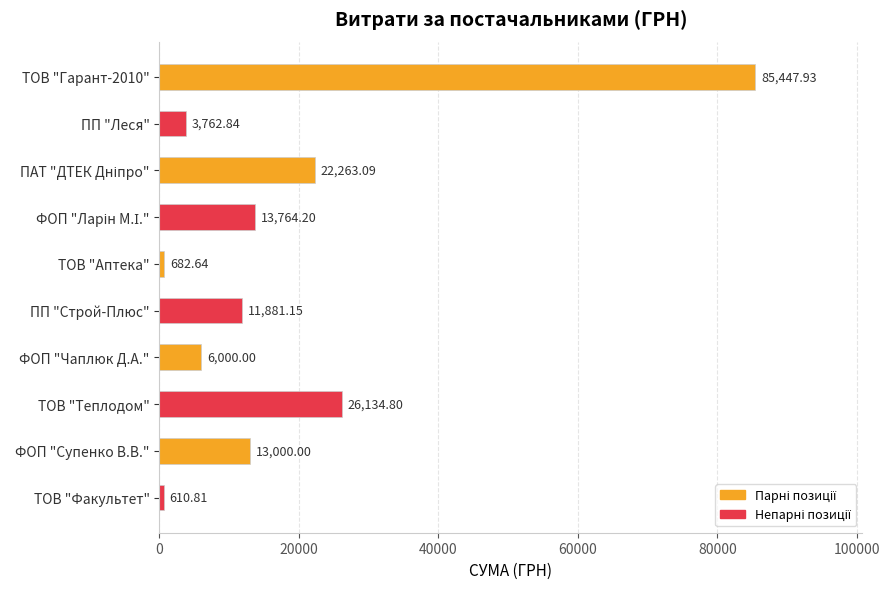

Which has a higher value, ТОВ "Аптека" or ТОВ "Теплодом"?

ТОВ "Теплодом"